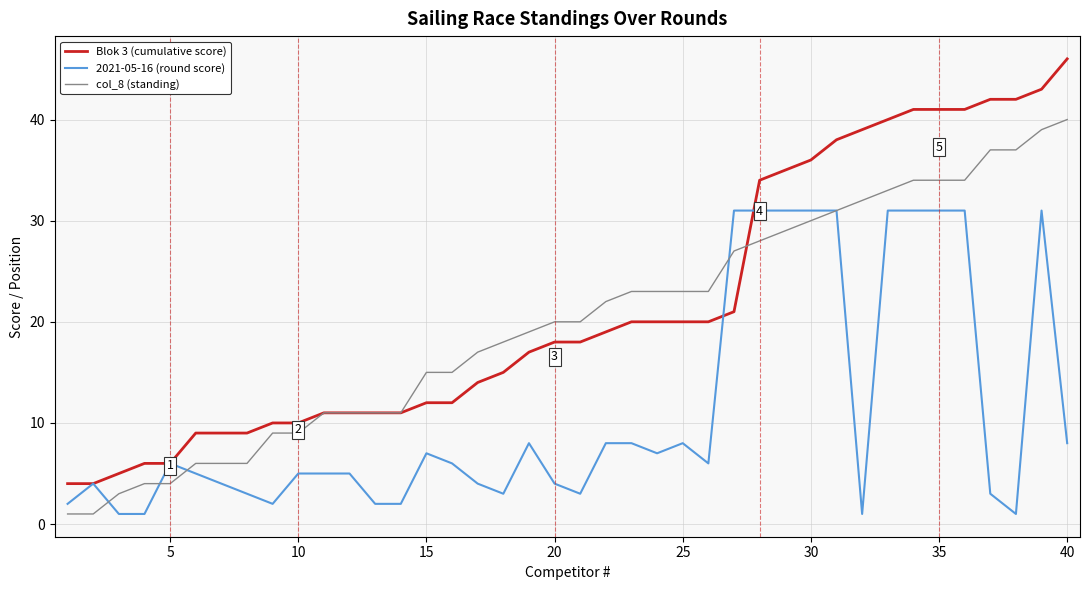

List the series in order of their overall mean, lowest first.

2021-05-16 (round score), col_8 (standing), Blok 3 (cumulative score)